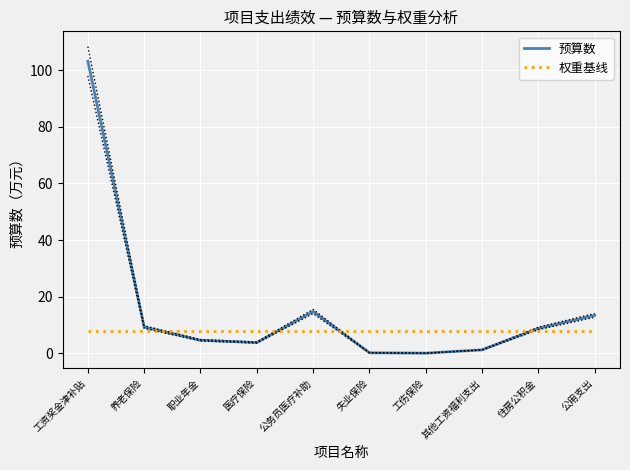

Rank the series by their maximum value, from lowest to highest.

权重基线, 预算数